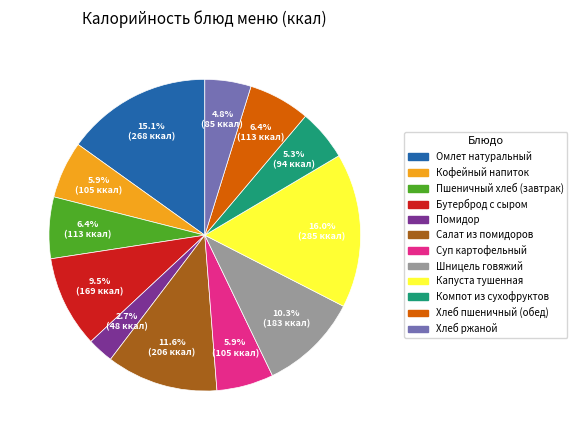

Is the sum of Пшеничный хлеб (завтрак) and Салат из помидоров greater than half?

No